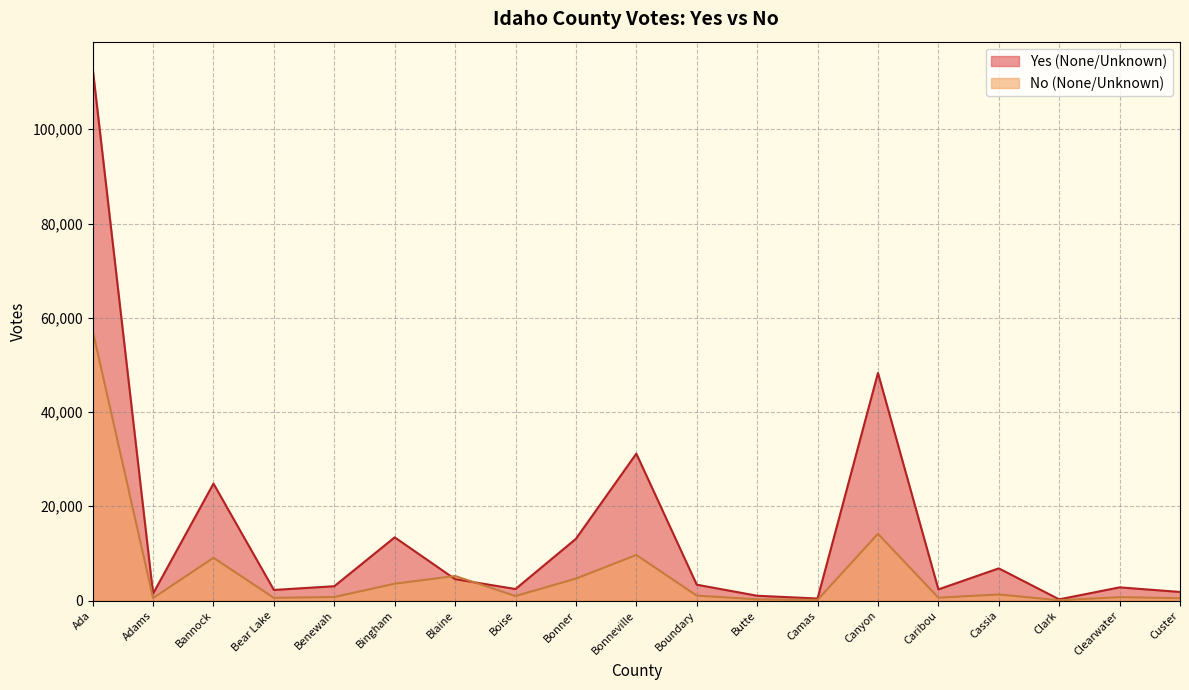

Is the value of Yes (None/Unknown) at Bannock greater than the value of No (None/Unknown) at Ada?

No